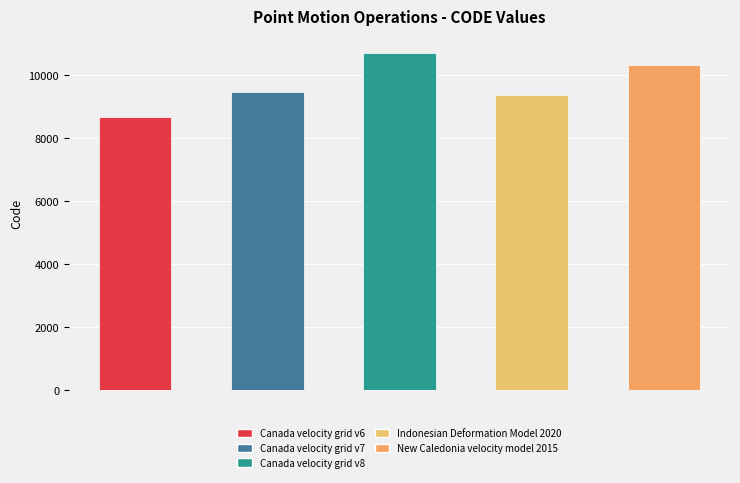

Rank the categories by value from highest to lowest.

Canada velocity grid v8, New Caledonia velocity model 2015, Canada velocity grid v7, Indonesian Deformation Model 2020, Canada velocity grid v6